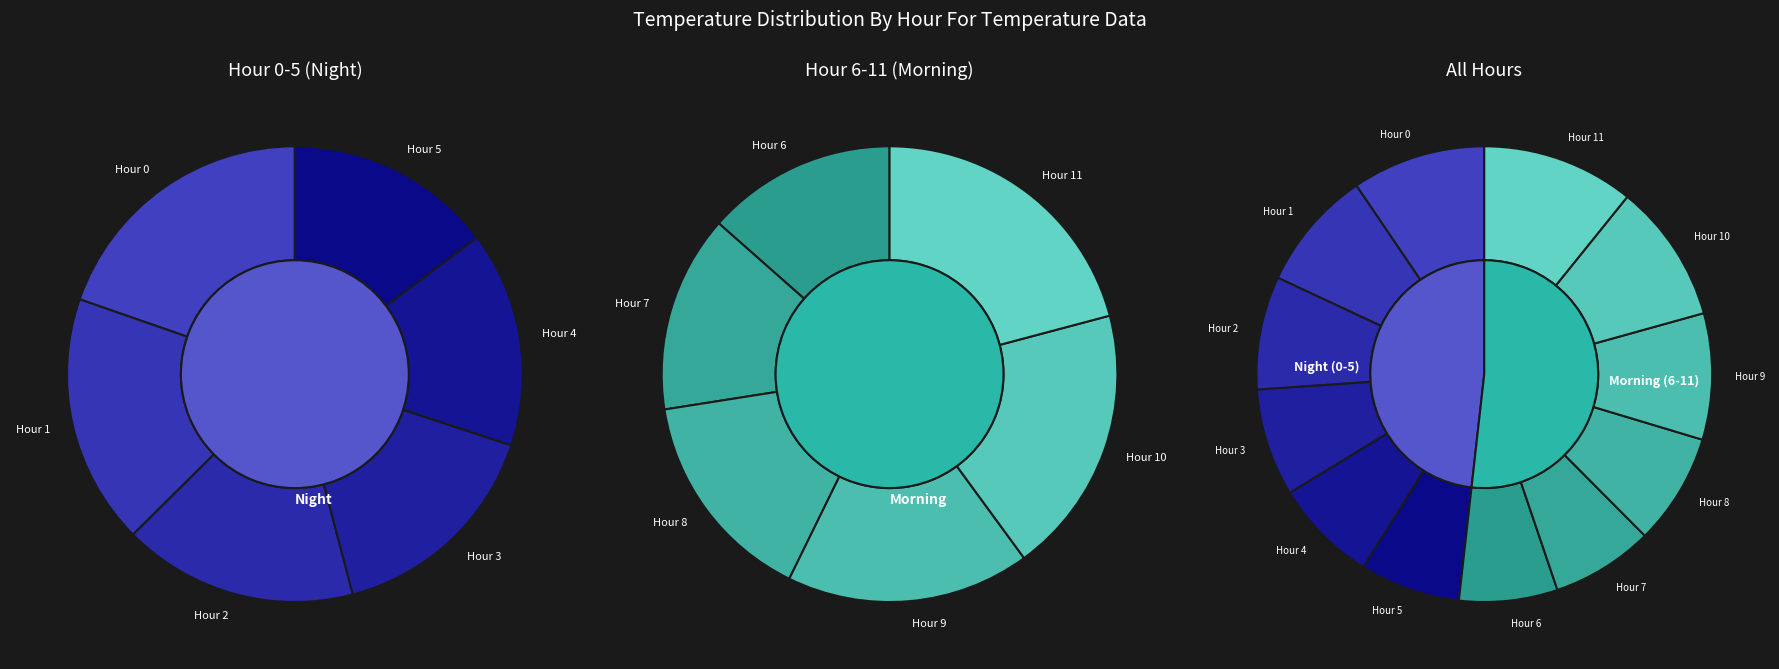

Which has a higher value, Hour 0 or Hour 2?

Hour 0